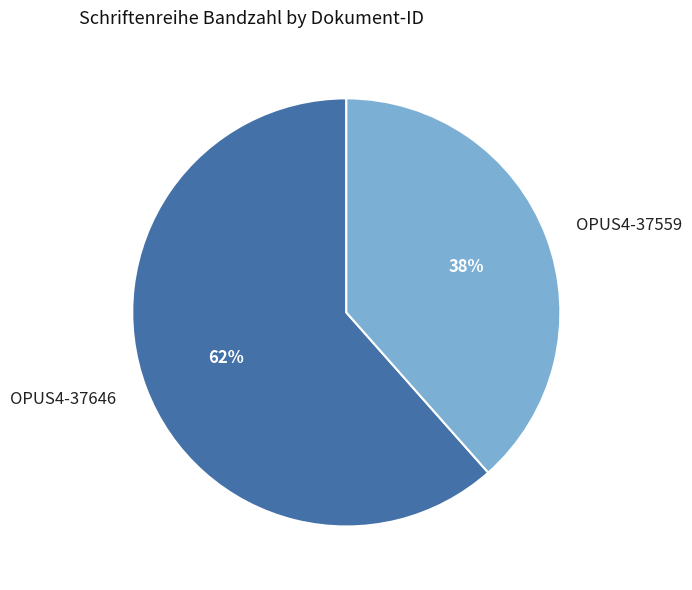

Approximately how many times larger is the value at OPUS4-37559 compared to OPUS4-37646?

0.6